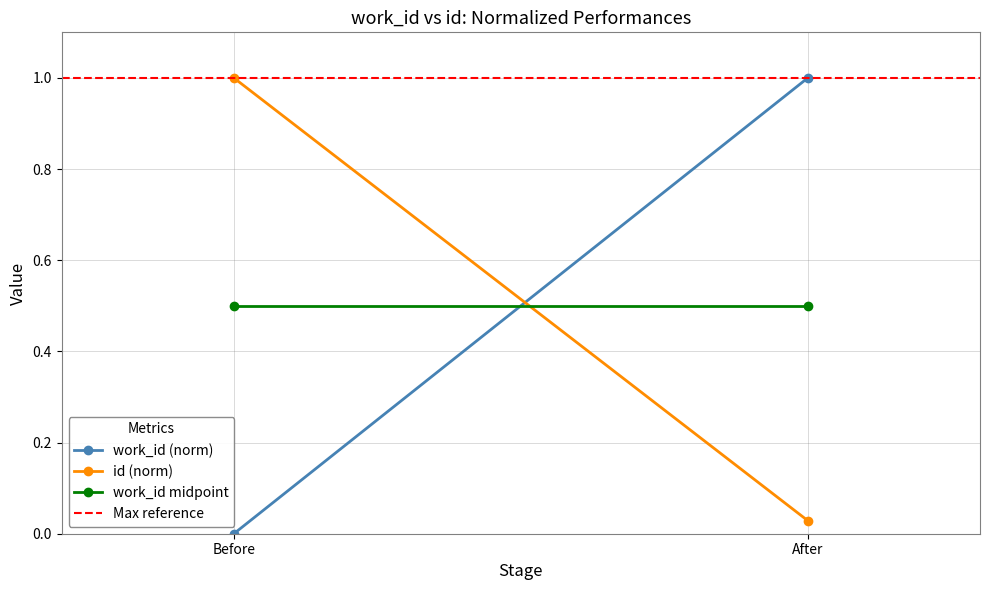

At which category is the sum across all series the highest?

After